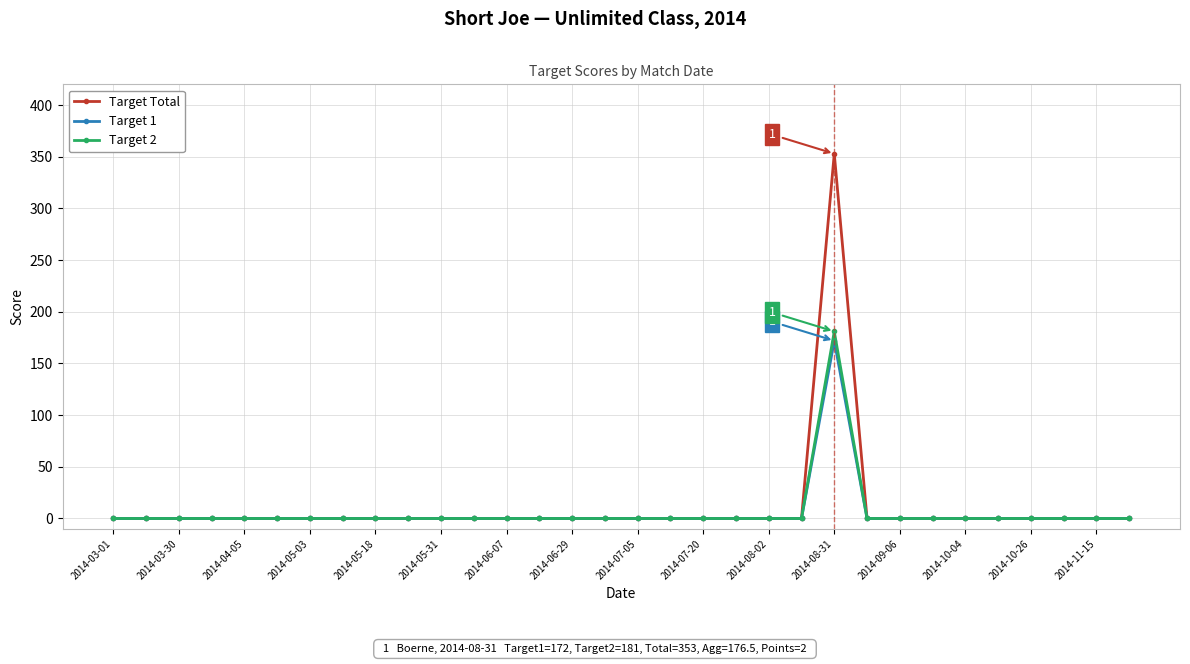

Which series has the largest total across all categories?

Target Total